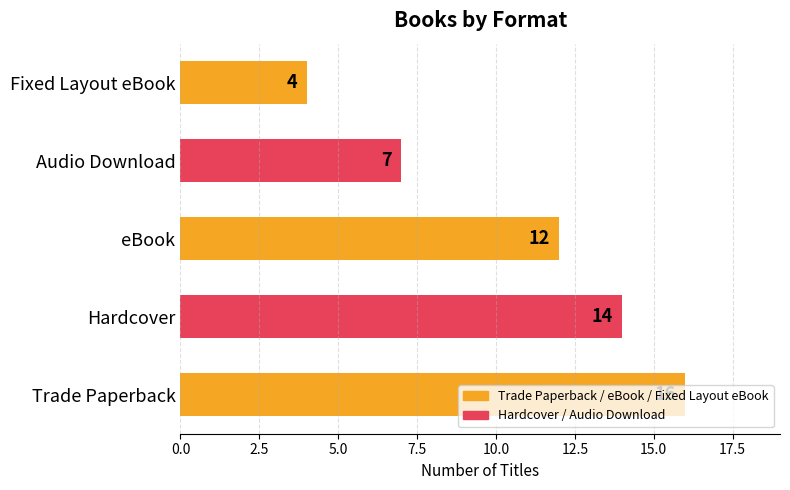

What is the difference between the second highest and minimum values?

10